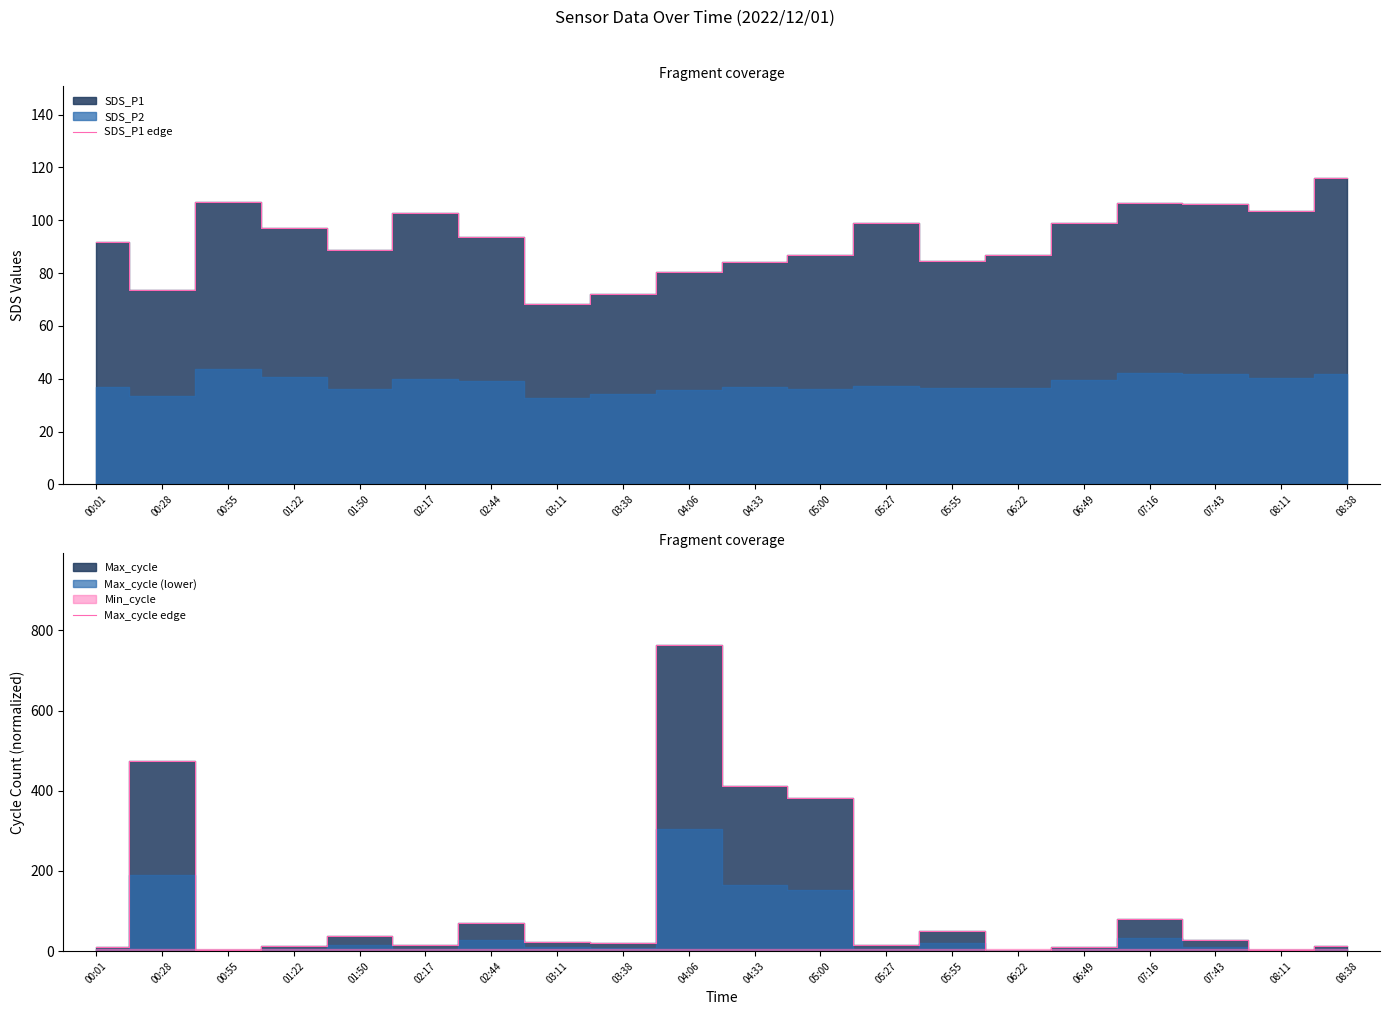

What is the total value across all series at 08:38?

127.9